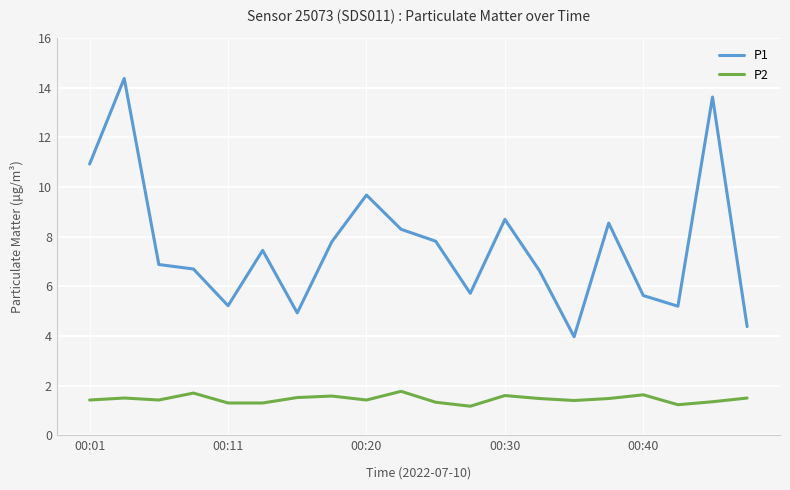

Which series has the largest total across all categories?

P1